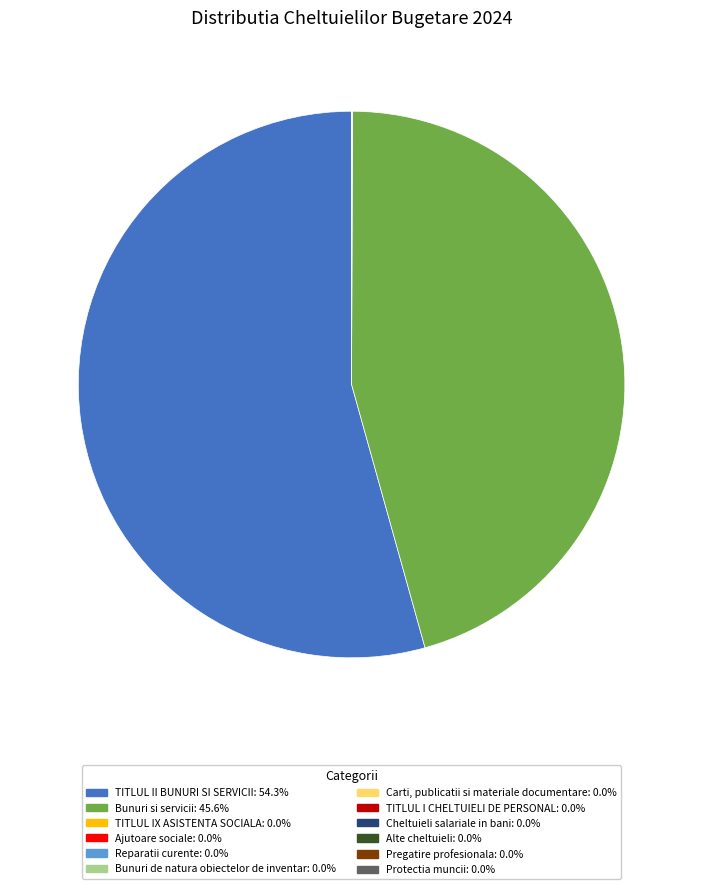

Does TITLUL II BUNURI SI SERVICII: 54.3% account for over 50% of the chart?

Yes